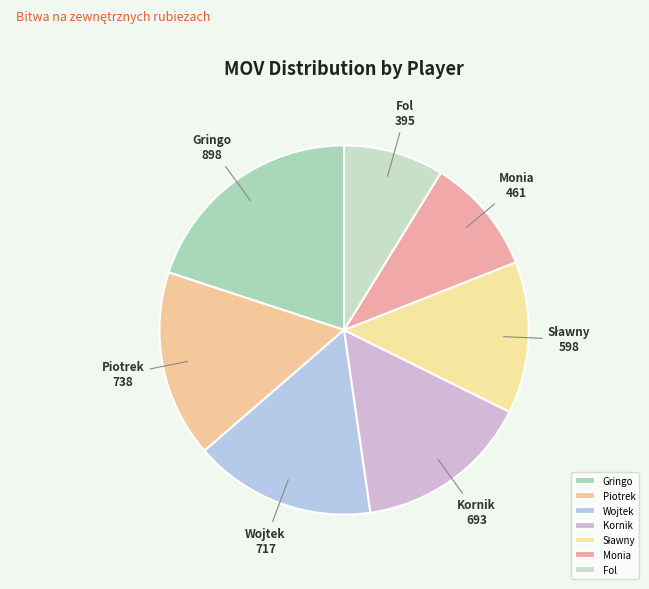

Which slice is the largest?

Gringo